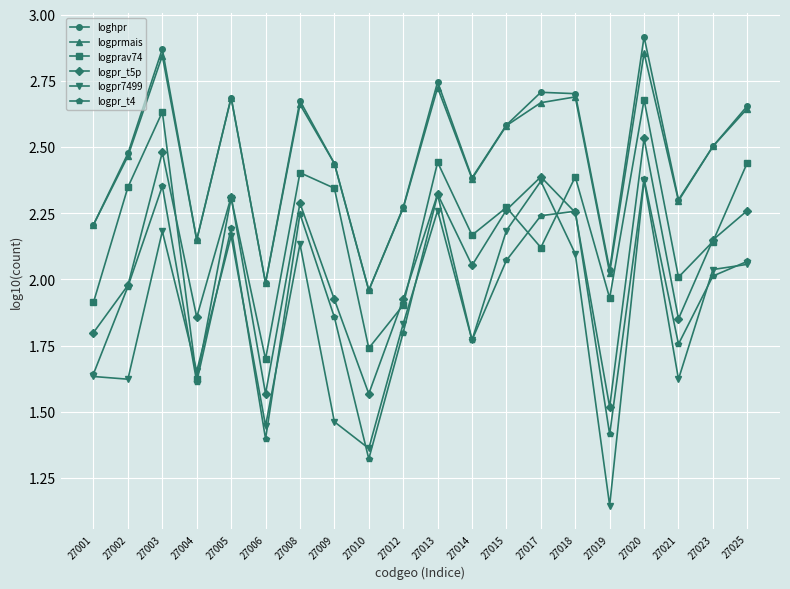

How many distinct data groups are displayed?

6